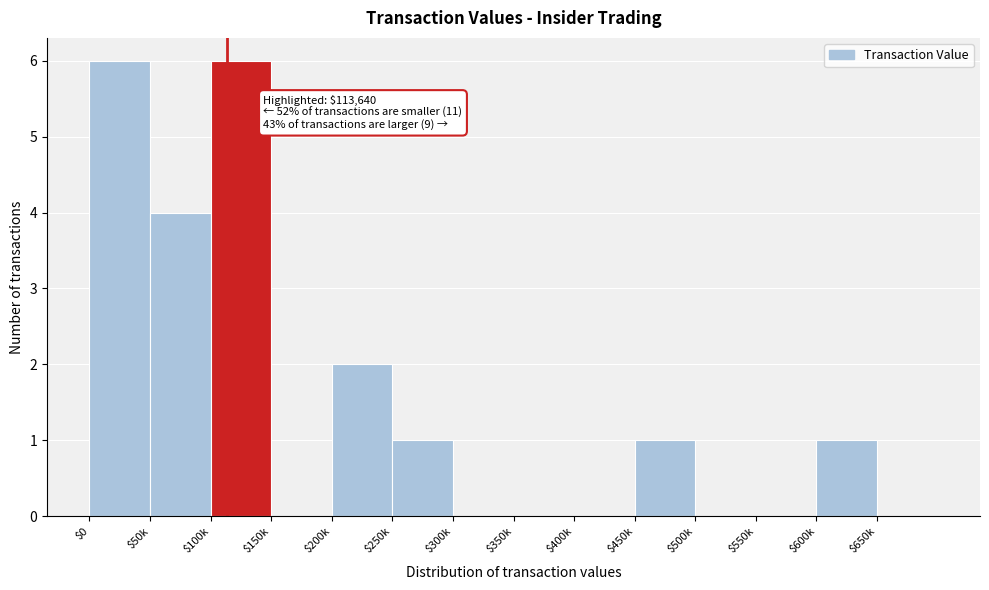

The chart shows a value of -3 at $400k. True or false?

False